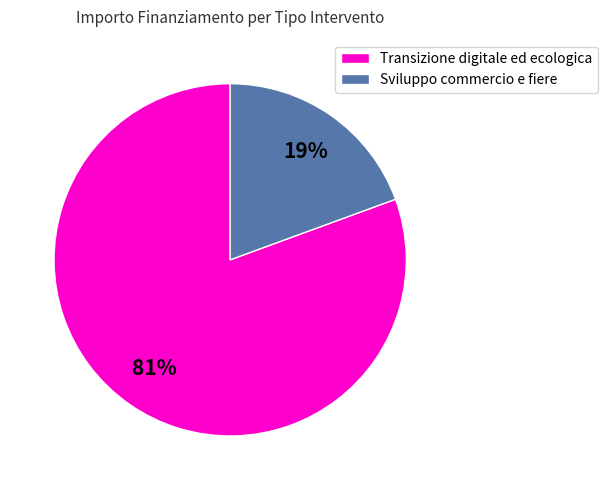

Is it true that Transizione digitale ed ecologica is 81% of the pie?

True